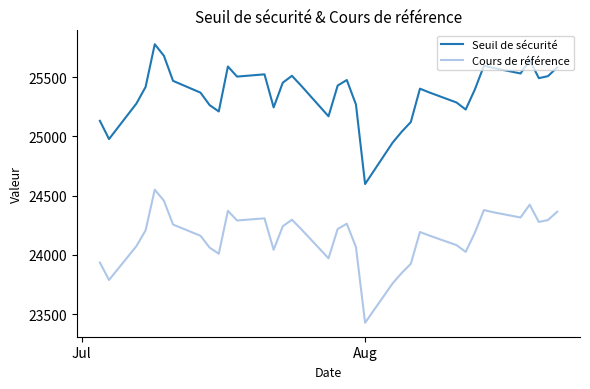

Which series has the widest spread of values?

Seuil de sécurité